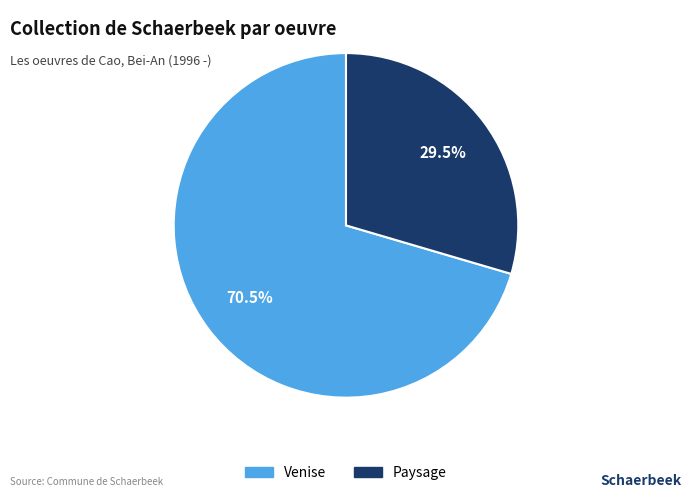

Is Paysage the majority of the pie?

No